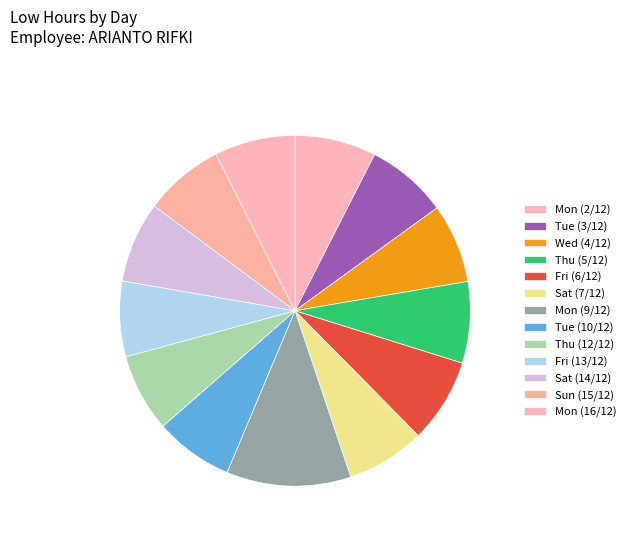

To the nearest percent, what portion does Tue (3/12) represent?

8%